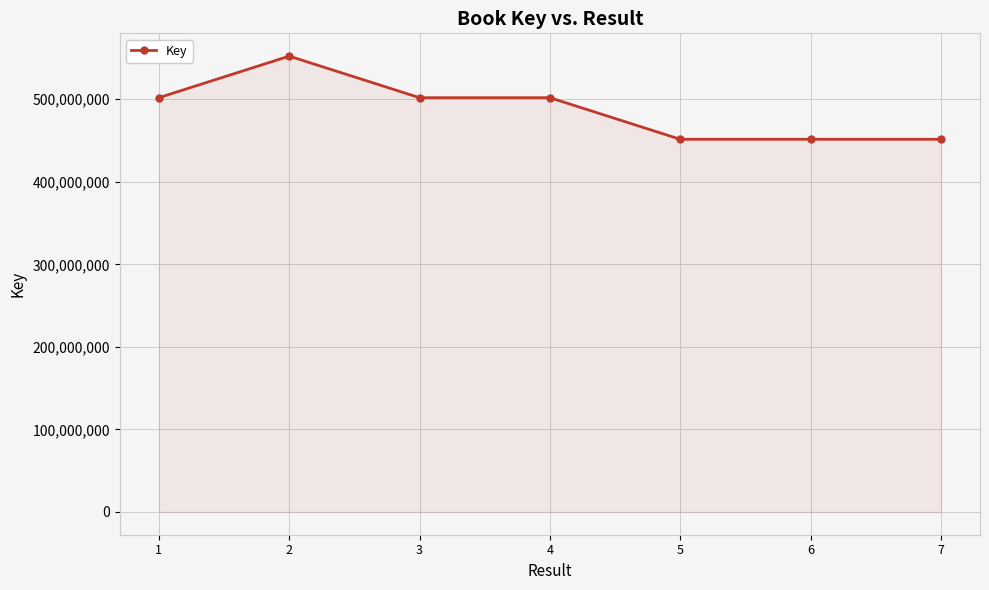

What is the smallest value displayed?

451563886